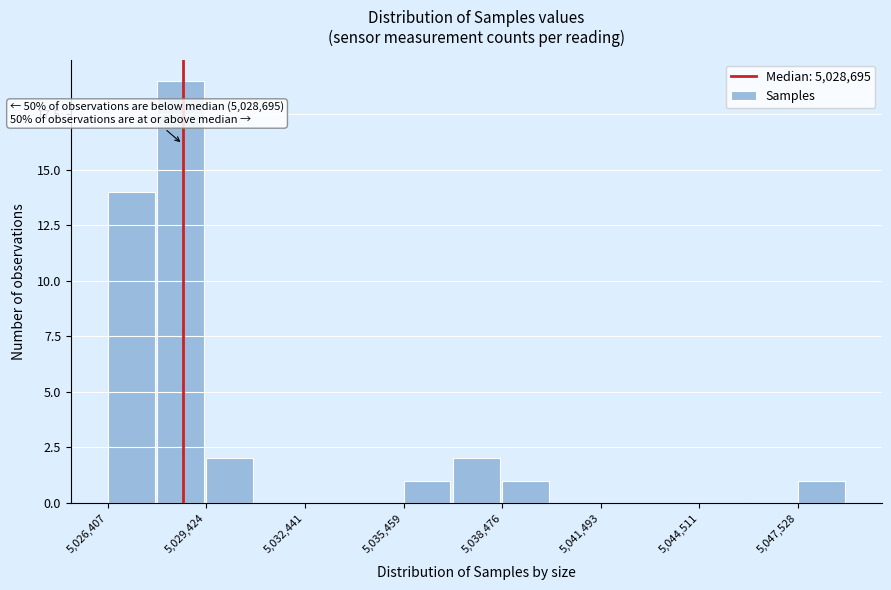

Read against the x-axis, roughly where is the centre of the tallest bar?

5028500